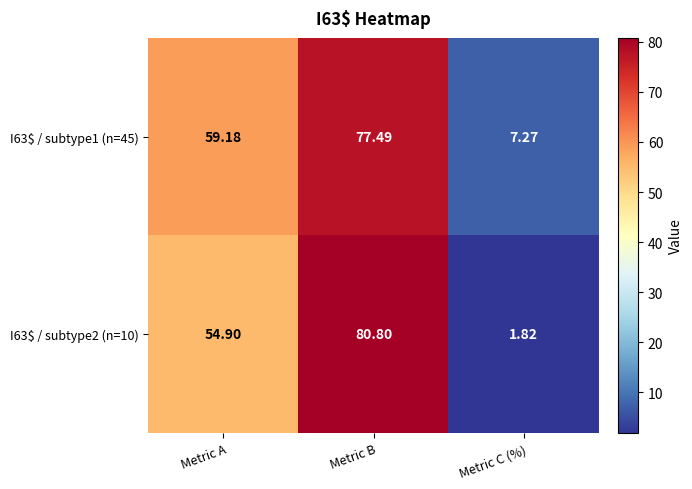

List the labels in order of I63$ / subtype1 (n=45) value, largest first.

Metric B, Metric A, Metric C (%)